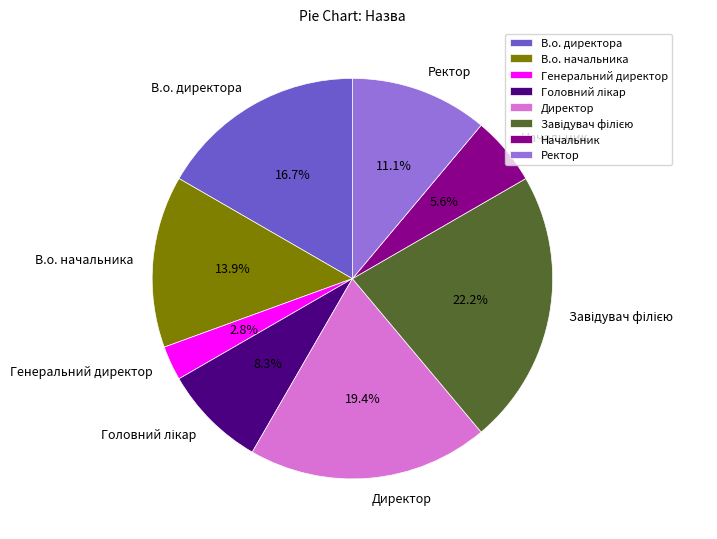

Is Генеральний директор the majority of the pie?

No